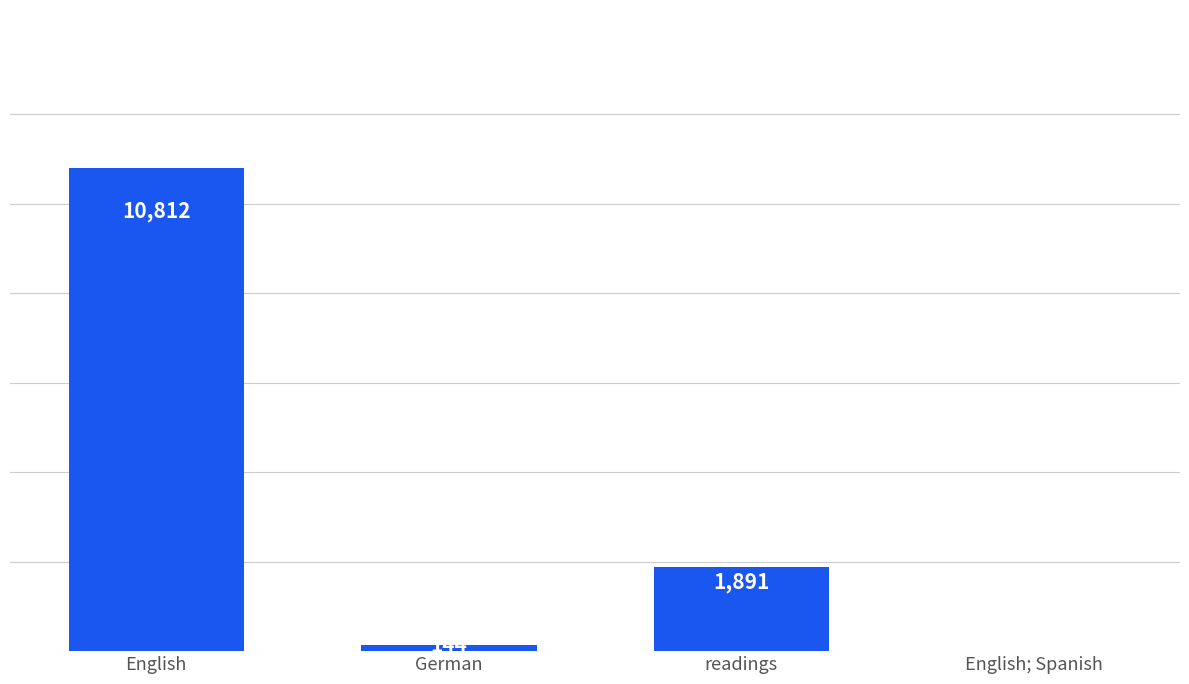

True or false: the data shows 3102 at readings.

False